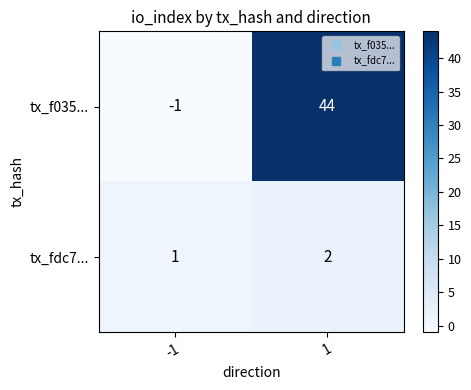

Which series has the largest total across all categories?

tx_f035...